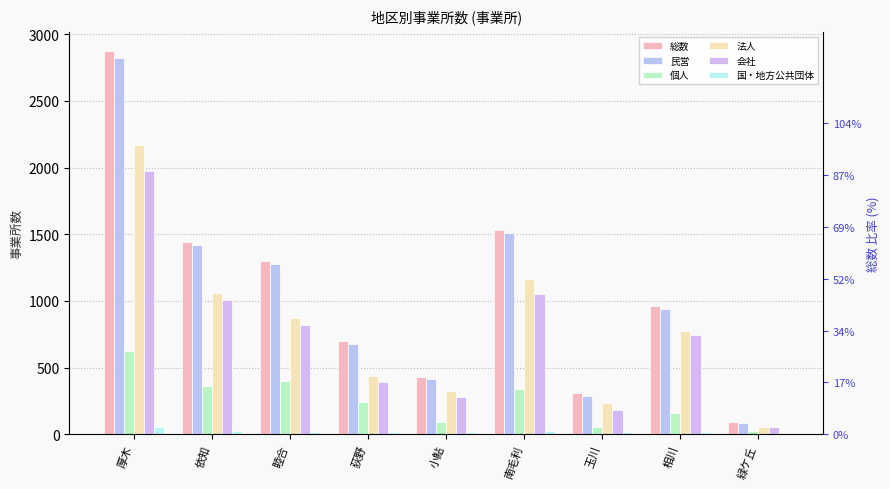

True or false: 個人 has a value of 242 at 厚木.

False